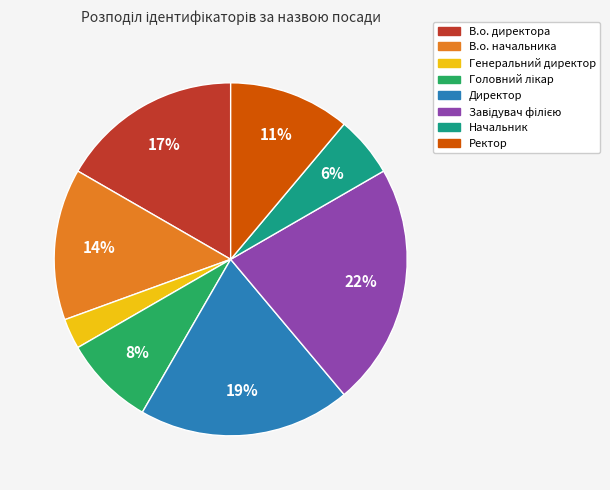

Combined, do В.о. директора and В.о. начальника account for over 50%?

No